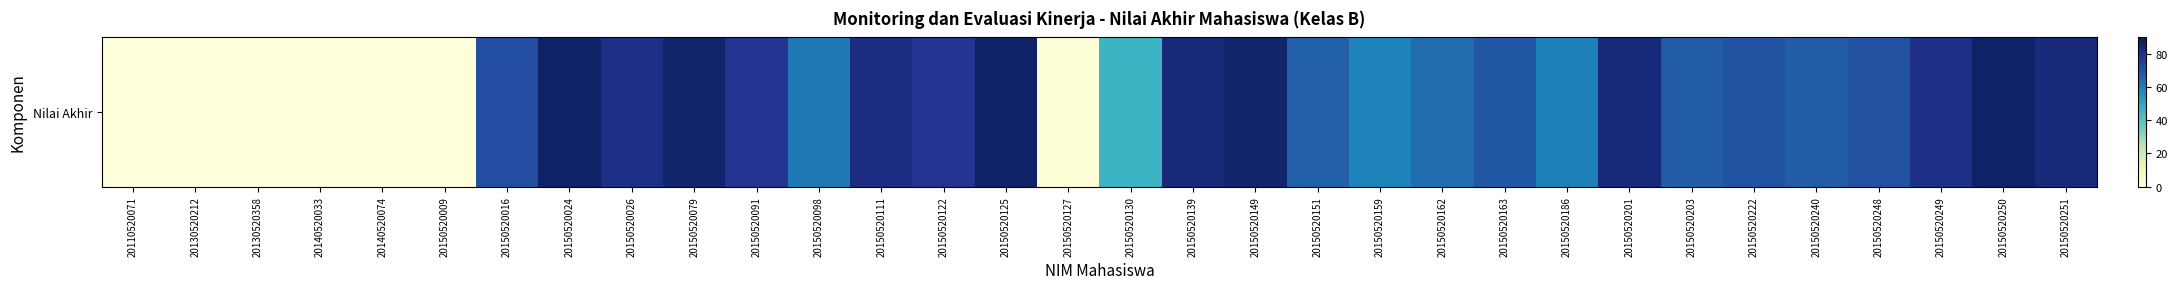

What is the greatest value displayed?

87.0